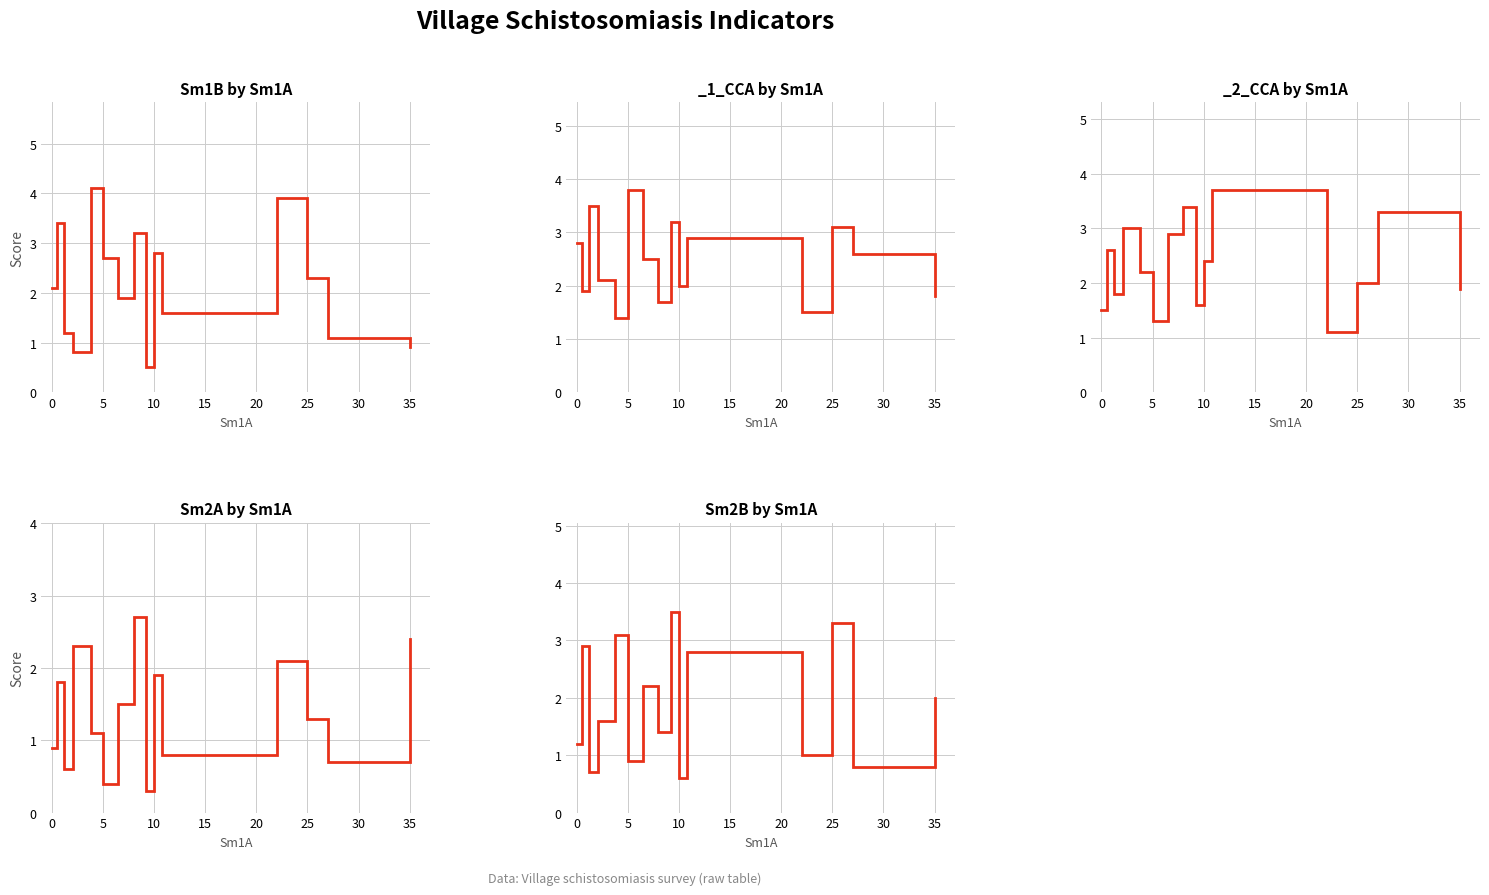

Is it true that Sm2B equals 0.8 at 10?

False